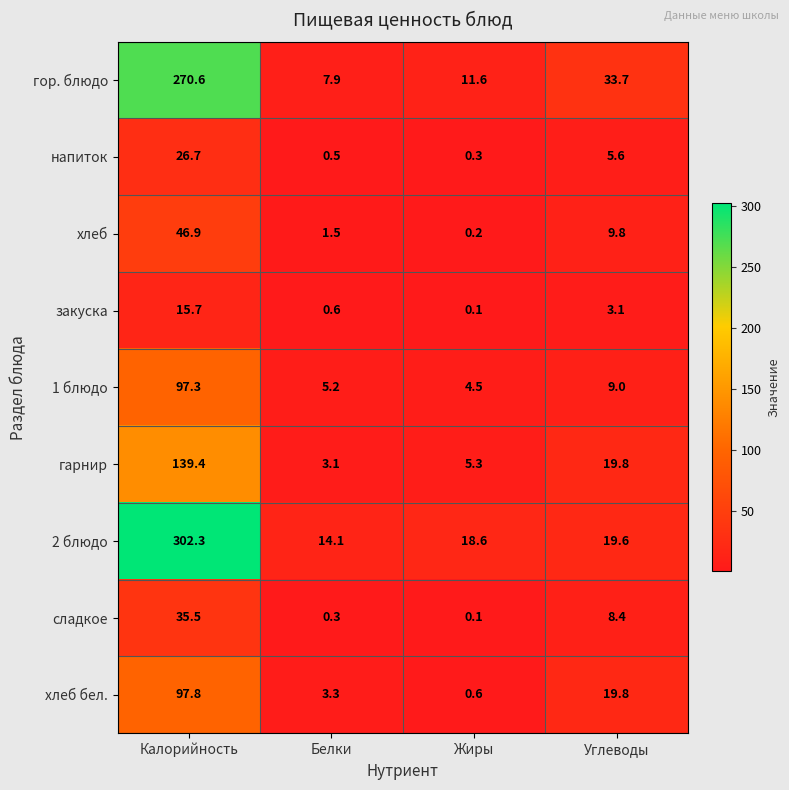

Rank the series by their maximum value, from lowest to highest.

закуска, напиток, сладкое, хлеб, 1 блюдо, хлеб бел., гарнир, гор. блюдо, 2 блюдо